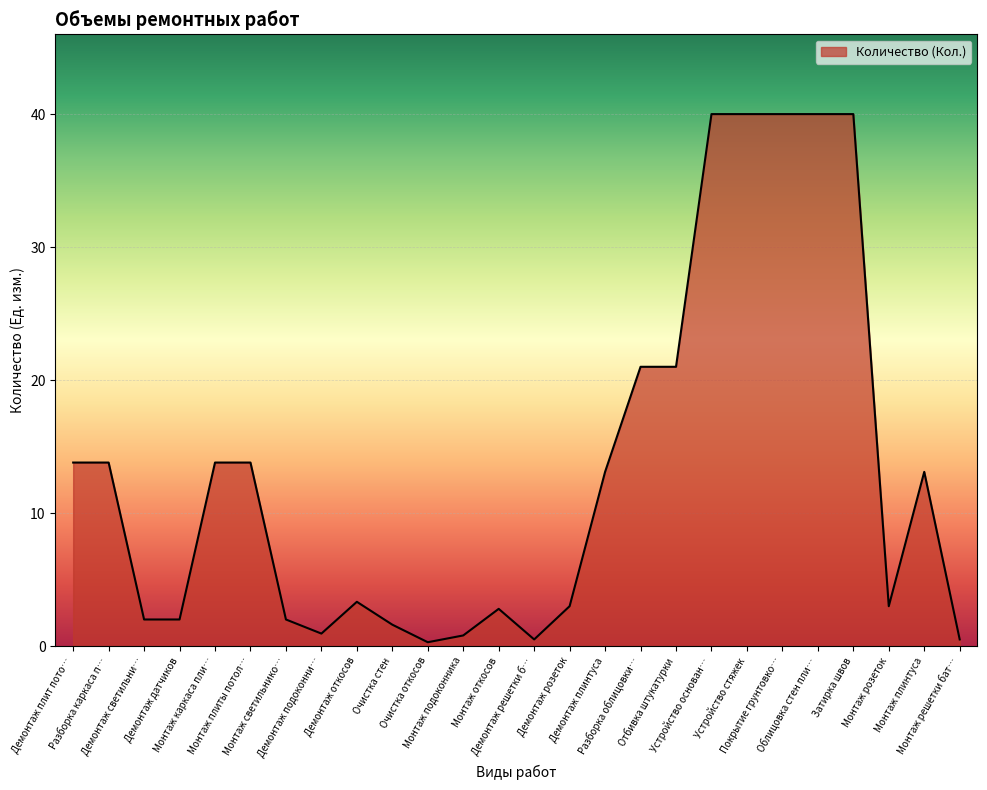

What is the greatest value displayed?

40.0